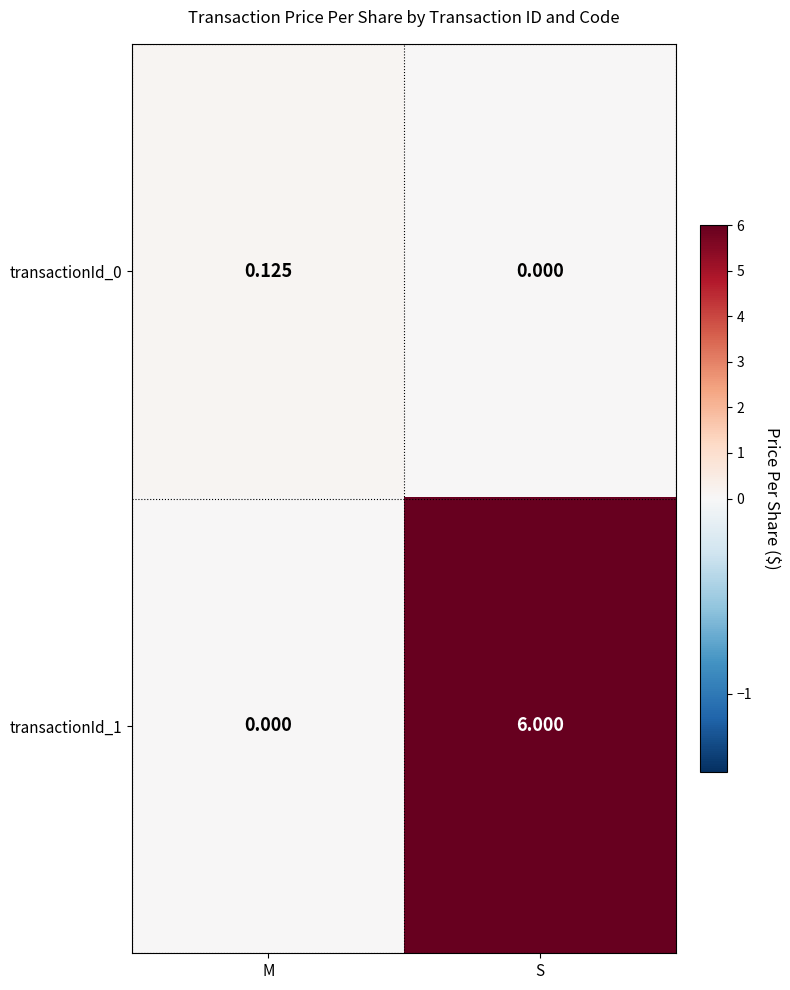

Which series has the largest total across all categories?

transactionId_1